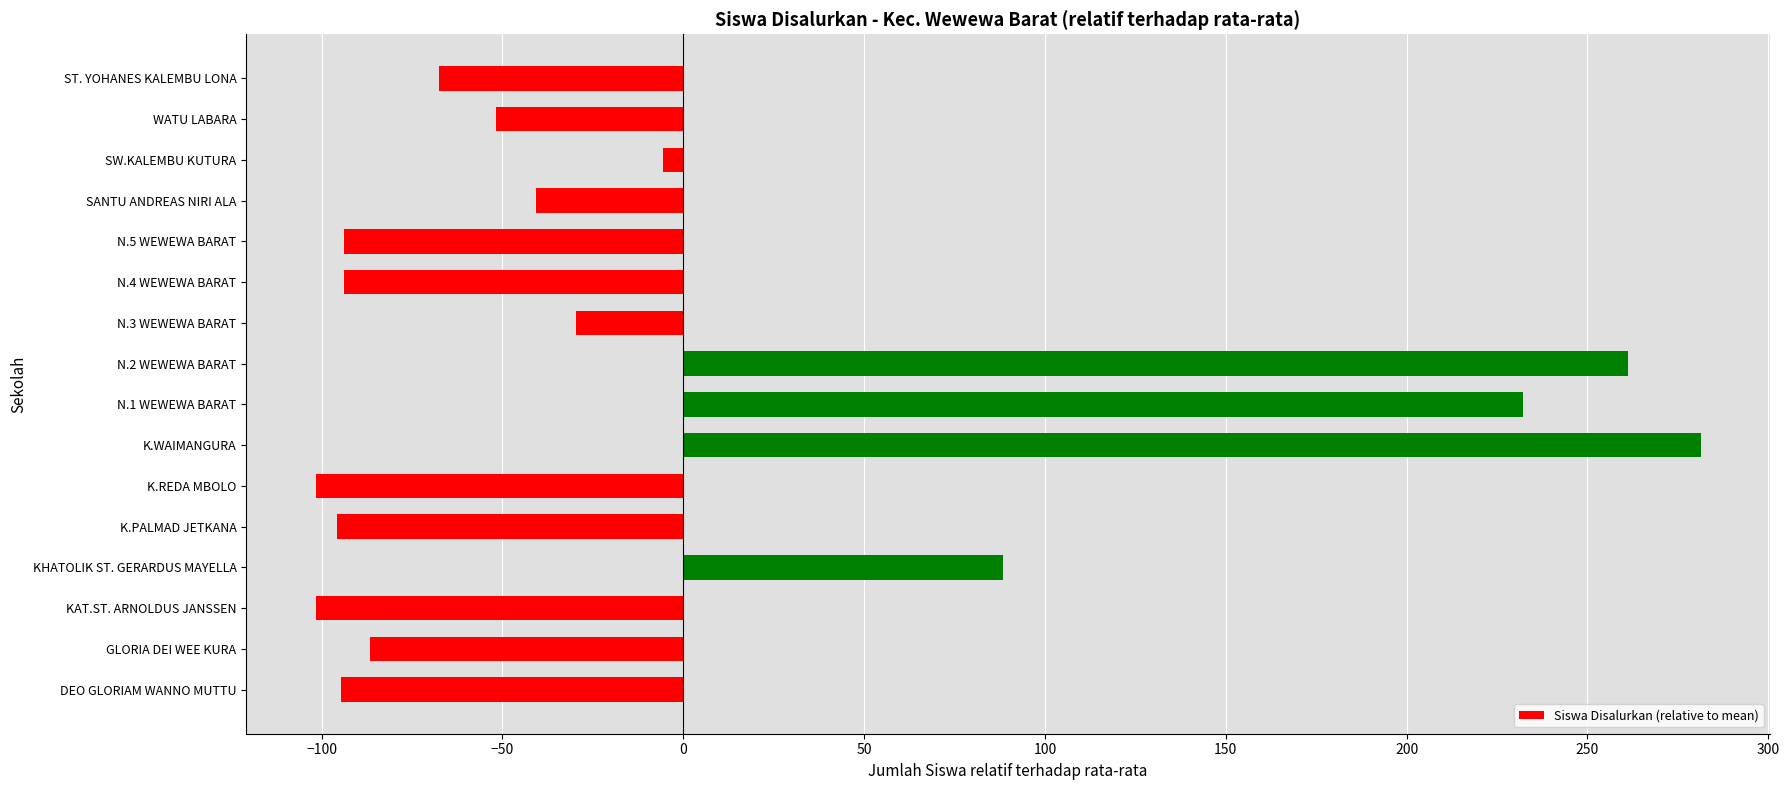

What is the difference between the maximum and minimum values?

383.0